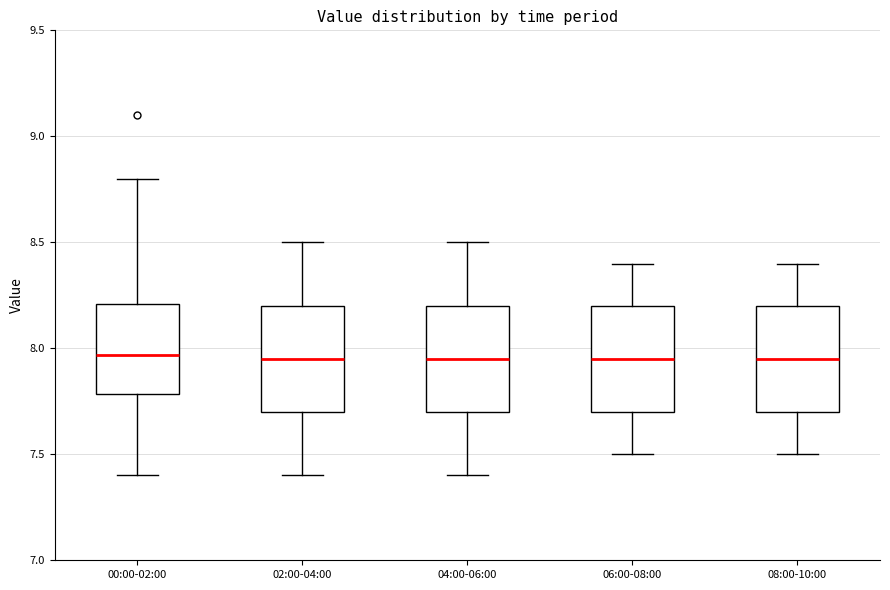

Where does the median line of the box for 02:00-04:00 sit on the y-axis? The values are not printed on the chart, so give them approximately, as read against the axis.

7.95